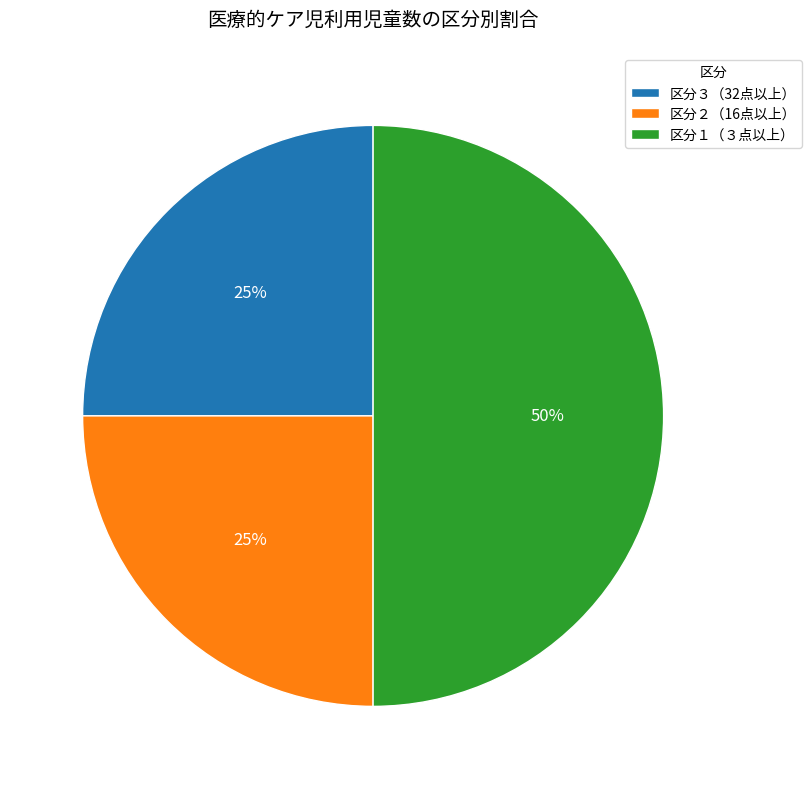

Combined, do 区分３（32点以上） and 区分１（３点以上） account for over 50%?

Yes